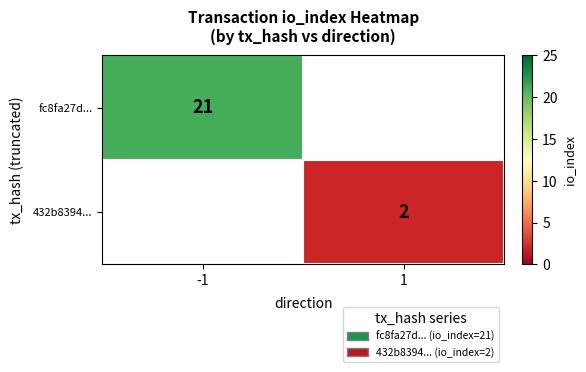

The fc8fa27d... series shows 21 at -1. True or false?

True